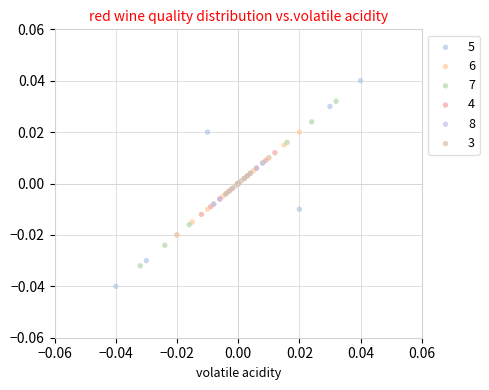

Which series has the widest spread of Y values?

5